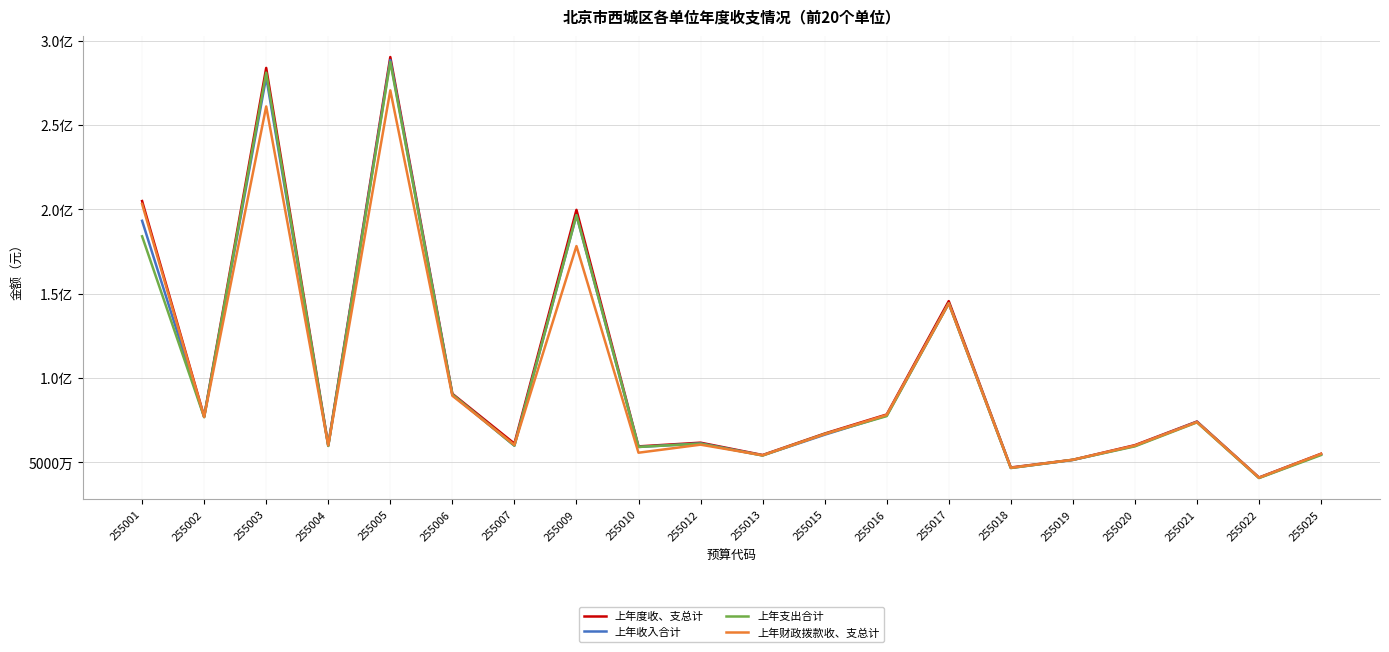

What is the sum of the 上年收入合计 values at 255003 and 255013?

332359258.2